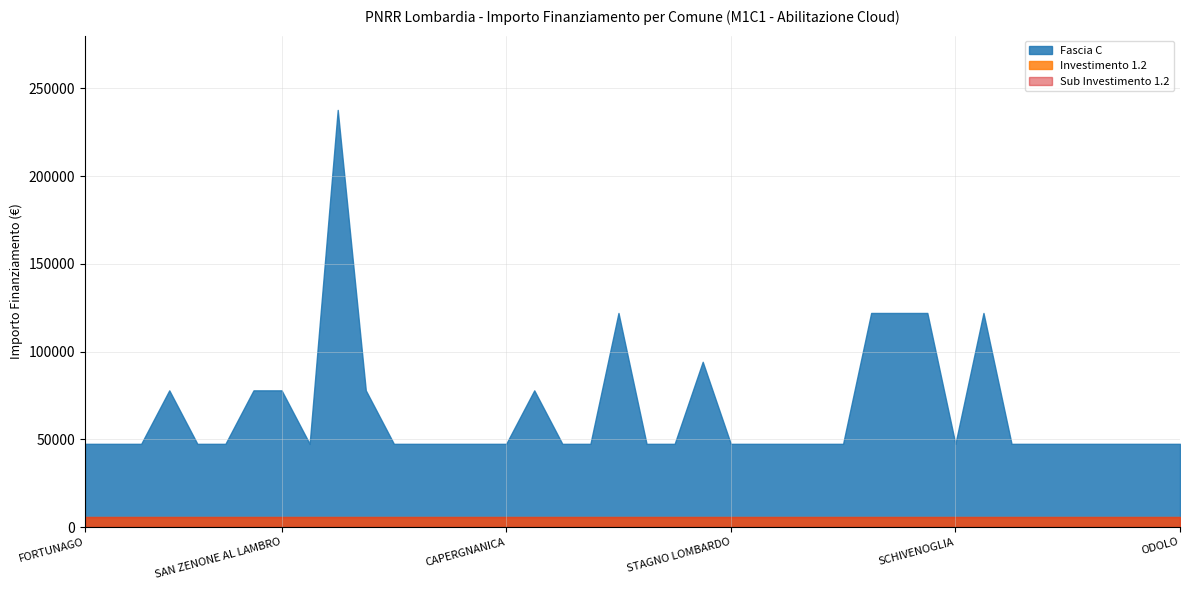

Rank the categories by Fascia C value from lowest to highest.

FORTUNAGO, CAVENAGO DADDA, INCUDINE, CLAINO CON OSTENO, MARUDO, GABBIONETA BINANUOVA, GERENZAGO, CORTE DE CORTESI CON CIGNONE, LENNA, CHIEVE, CAPERGNANICA, FRASCAROLO, CASANOVA LONATI, SAN GIOVANNI DEL DOSSO, BARBARIGA, STAGNO LOMBARDO, BOVEGNO, FORMIGARA, MALAGNINO, SENIGA, SCHIVENOGLIA, TREMOSINE SUL GARDA, PROVAGLIO VAL SABBIA, PRESEGLIE, PERTICA BASSA, PERTICA ALTA, PAITONE, ODOLO, MOZZANICA, ROMANENGO, SAN ZENONE AL LAMBRO, POZZOLENGO, RENATE, PASSIRANO, MANERBIO, PEDRENGO, SARNICO, TRIUGGIO, SOLBIATE OLONA, MONTICHIARI